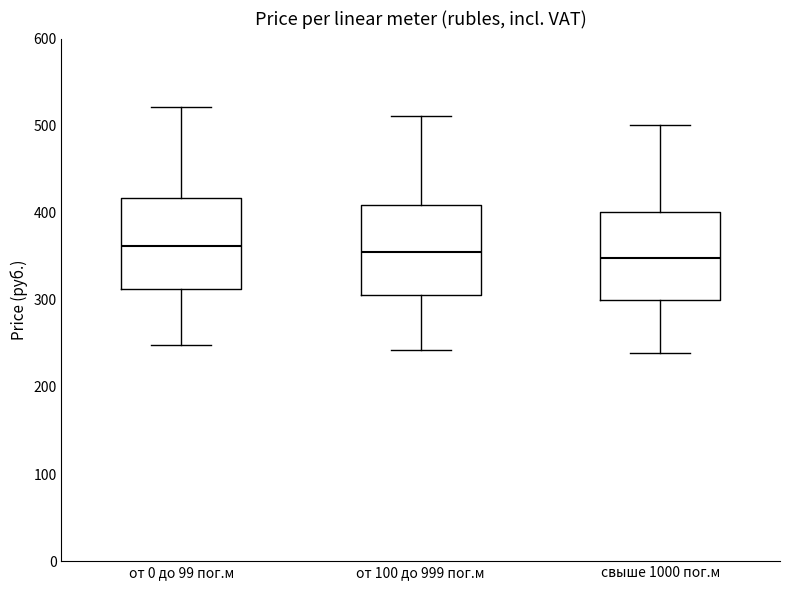

Where is the upper edge of the box for от 0 до 99 пог.м on the y-axis? The values are not printed on the chart, so give them approximately, as read against the axis.

420